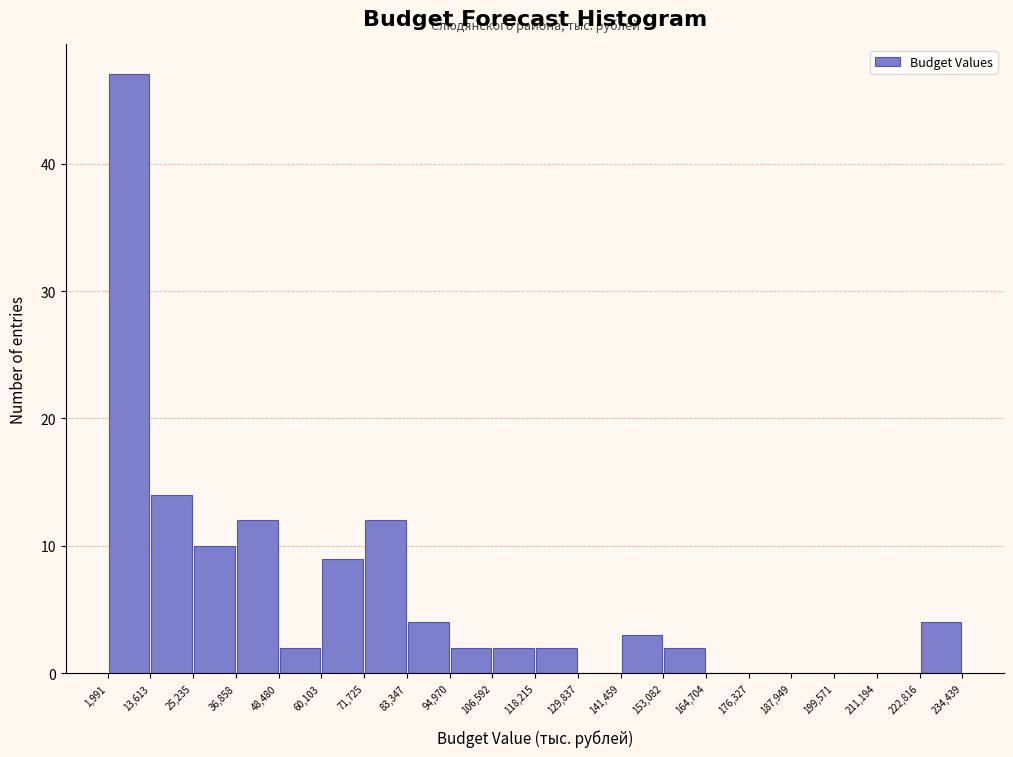

Reading left to right, transcribe this chart: for each bar, give the range it covers on the x-axis and its height. The values are not printed on the chart, so give them approximately, as read against the axis.

1,991 to 13,613: 47
13,613 to 25,235: 14
25,235 to 36,858: 10
36,858 to 48,480: 12
48,480 to 60,103: 2
60,103 to 71,725: 9
71,725 to 83,347: 12
83,347 to 94,970: 4
94,970 to 106,592: 2
106,592 to 118,215: 2
118,215 to 129,837: 2
129,837 to 141,459: 0
141,459 to 153,082: 3
153,082 to 164,704: 2
164,704 to 176,327: 0
176,327 to 187,949: 0
187,949 to 199,571: 0
199,571 to 211,194: 0
211,194 to 222,816: 0
222,816 to 234,439: 4